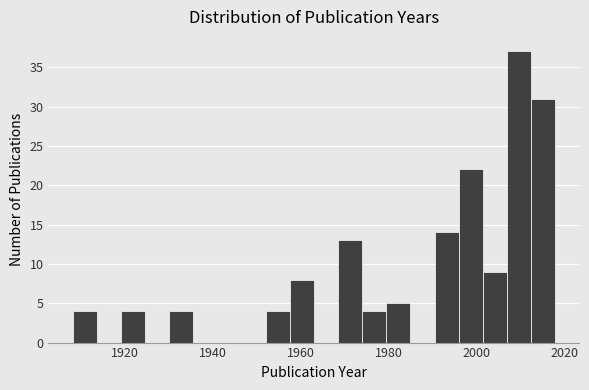

Read against the x-axis, roughly where is the centre of the tallest bar?

2010